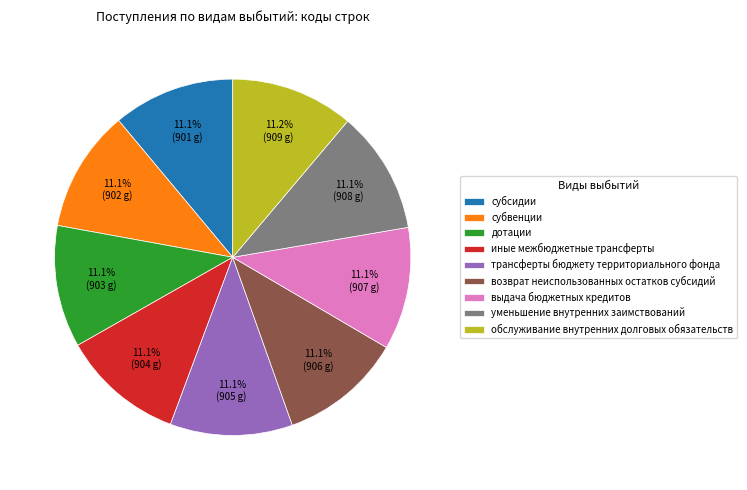

The дотации slice represents 1% of the pie. True or false?

False